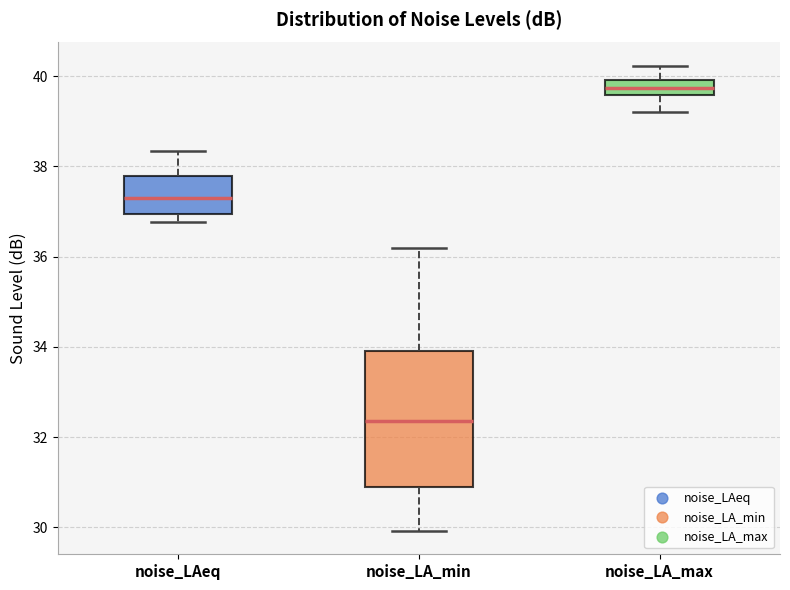

Which box's median line is the highest?

noise_LA_max